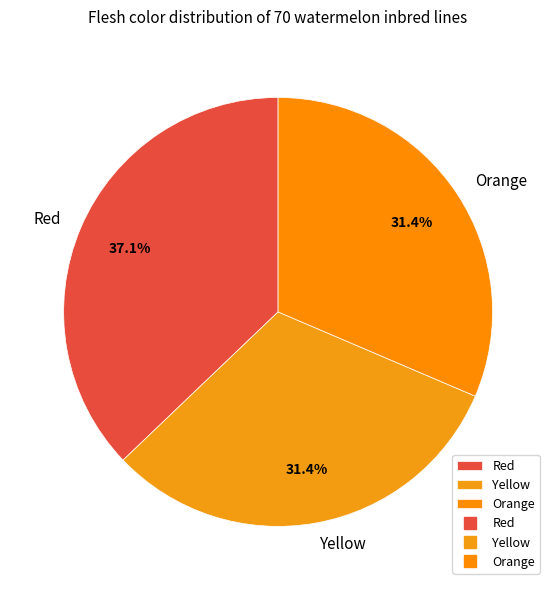

Does Red represent more than half of the total?

No